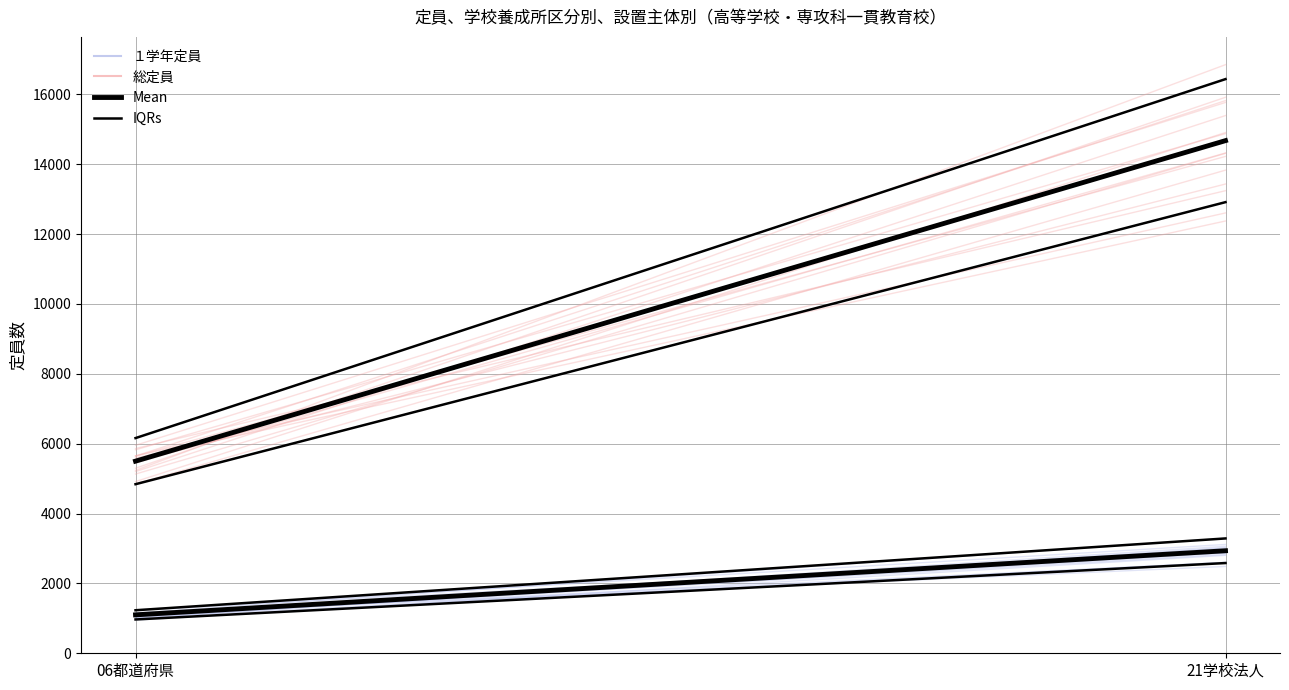

Which series changed the most between 06都道府県 and 21学校法人?

総定員